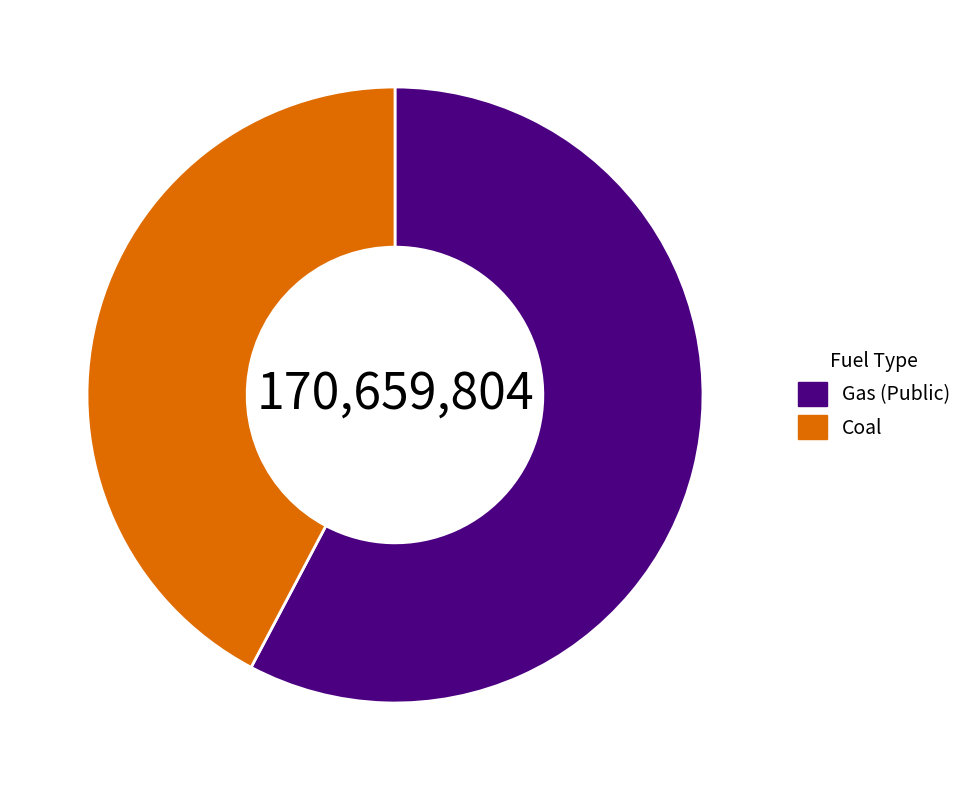

Combined, do Coal and Gas (Public) account for over 50%?

Yes